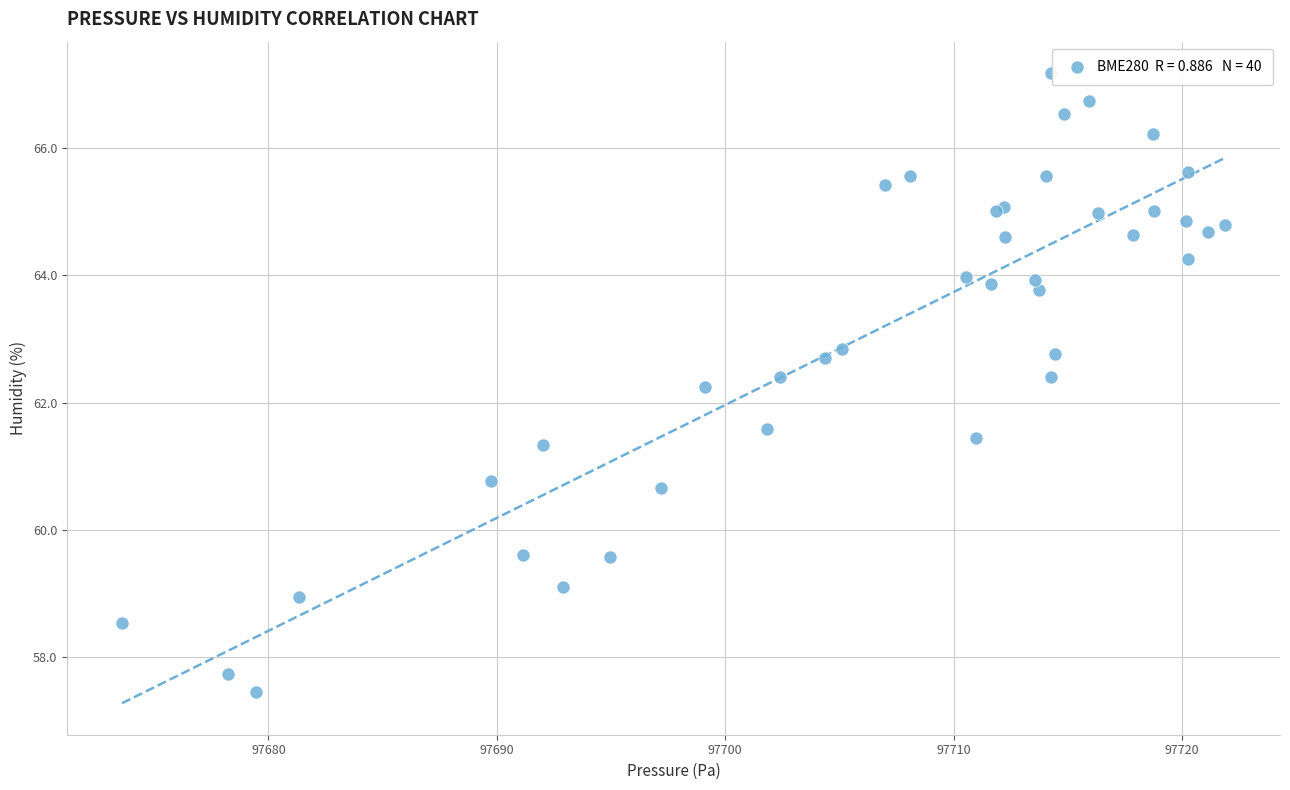

What Y value in the scatter plot is closest to 62?

62.2